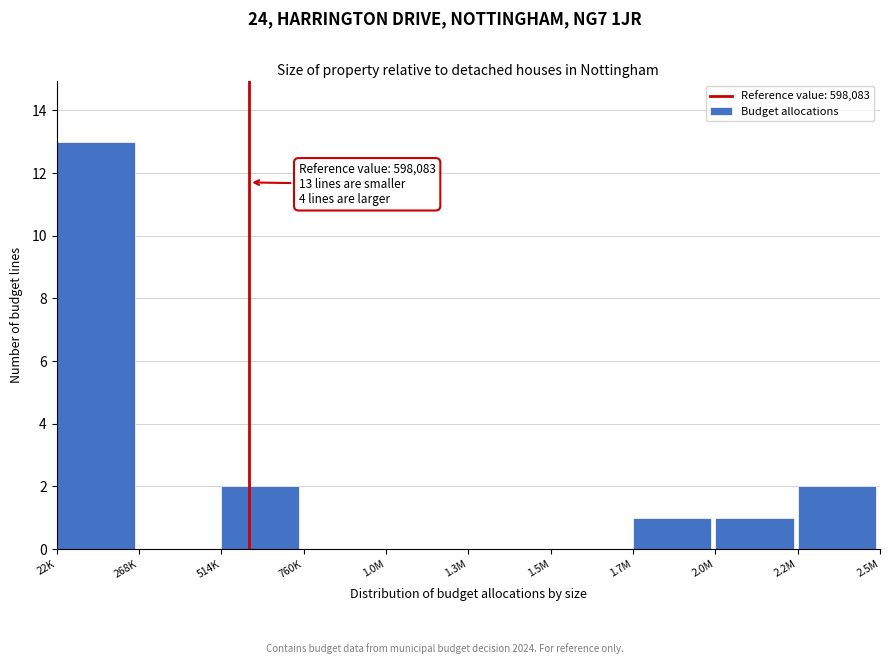

Reading right to left, transcribe all the data shown in this chart.

2.2M=2	2.0M=1	1.7M=1	1.5M=0	1.3M=0	1.0M=0	760K=0	514K=2	268K=0	22K=13